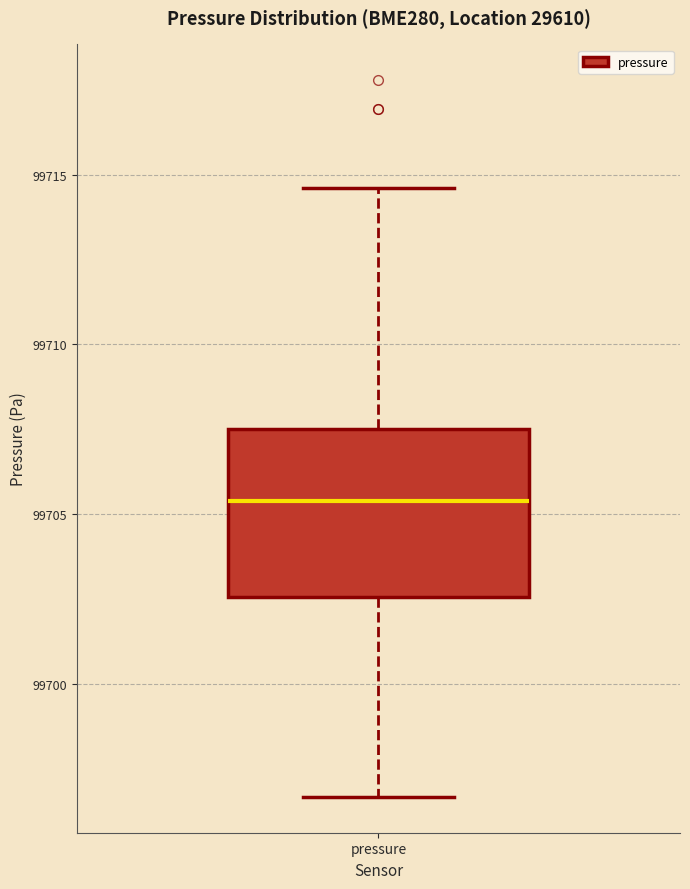

Transcribe this box plot: give where the median line is, the range the box spans, and where the two whiskers end, as read against the y-axis. The values are not printed on the chart, so give them approximately, as read against the axis.

median 99705.5, box 99702.5 to 99707.5, whiskers 99696.5 to 99714.5